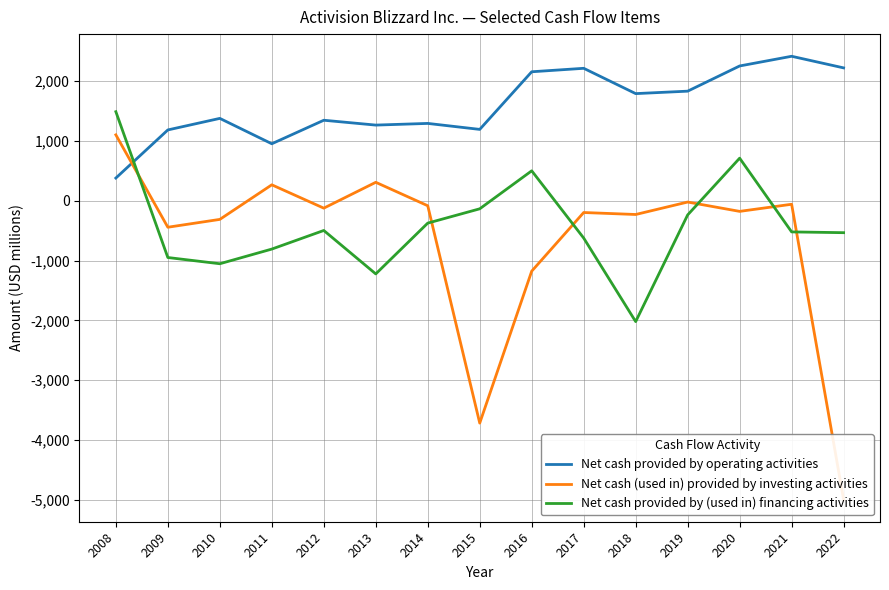

The value of Net cash provided by operating activities at 2012 is 1345. True or false?

True